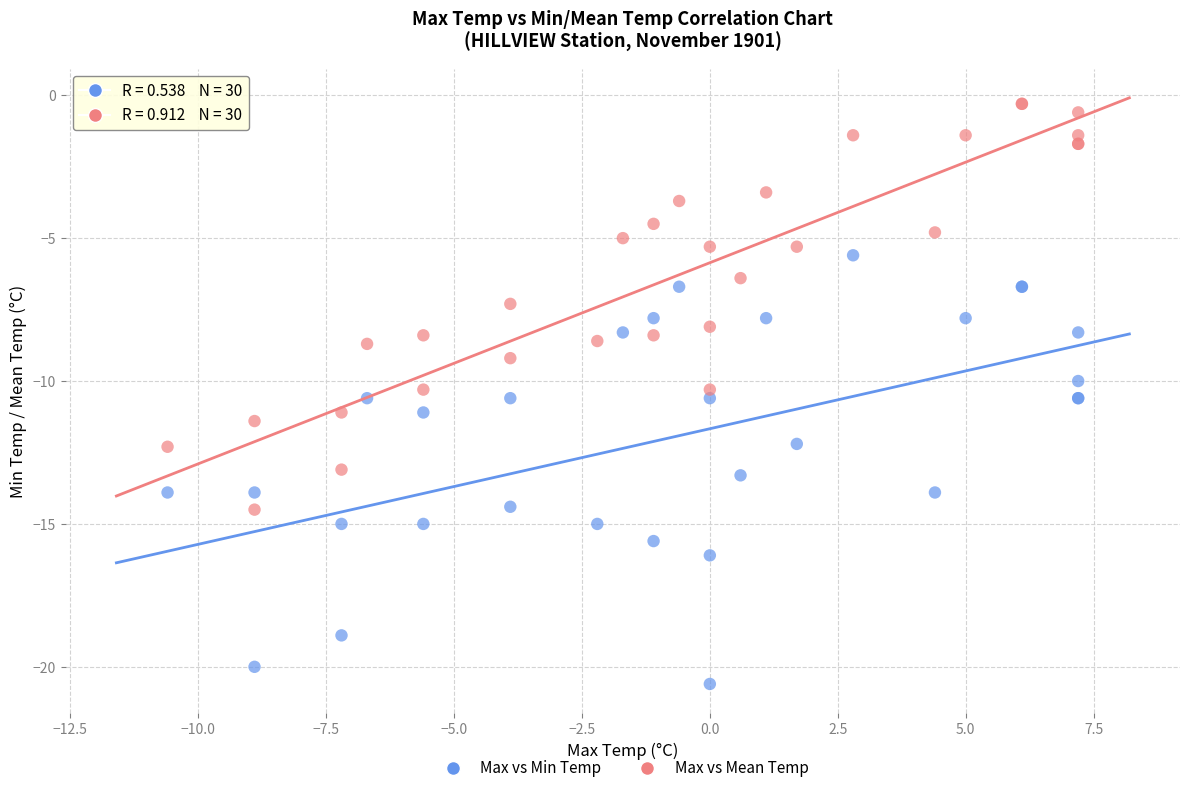

What is the X range (max minus min) for the scatter plot?

17.8